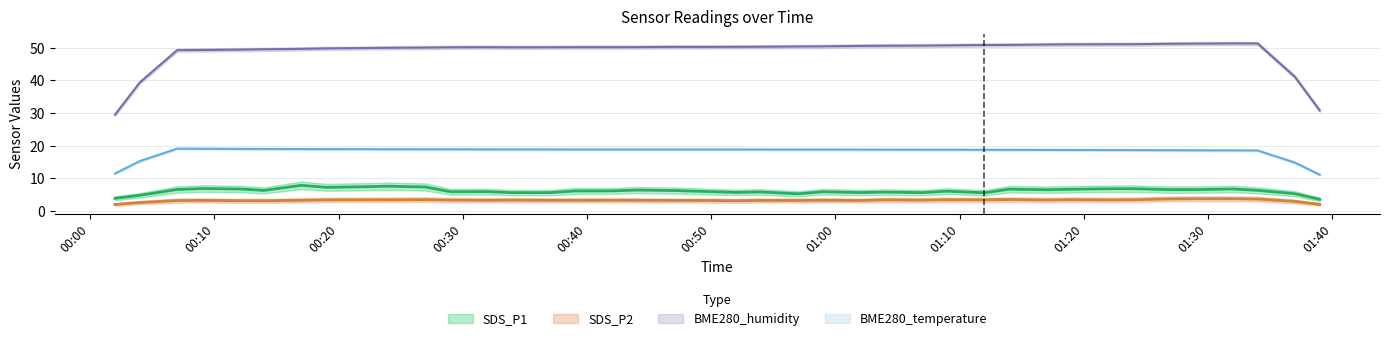

True or false: SDS_P1 and BME280_temperature intersect in this chart.

False